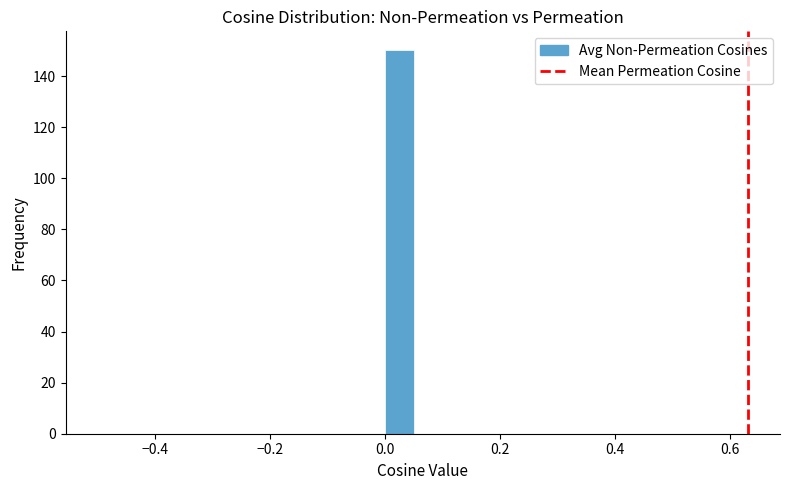

Read against the x-axis, roughly where is the centre of the tallest bar?

0.02